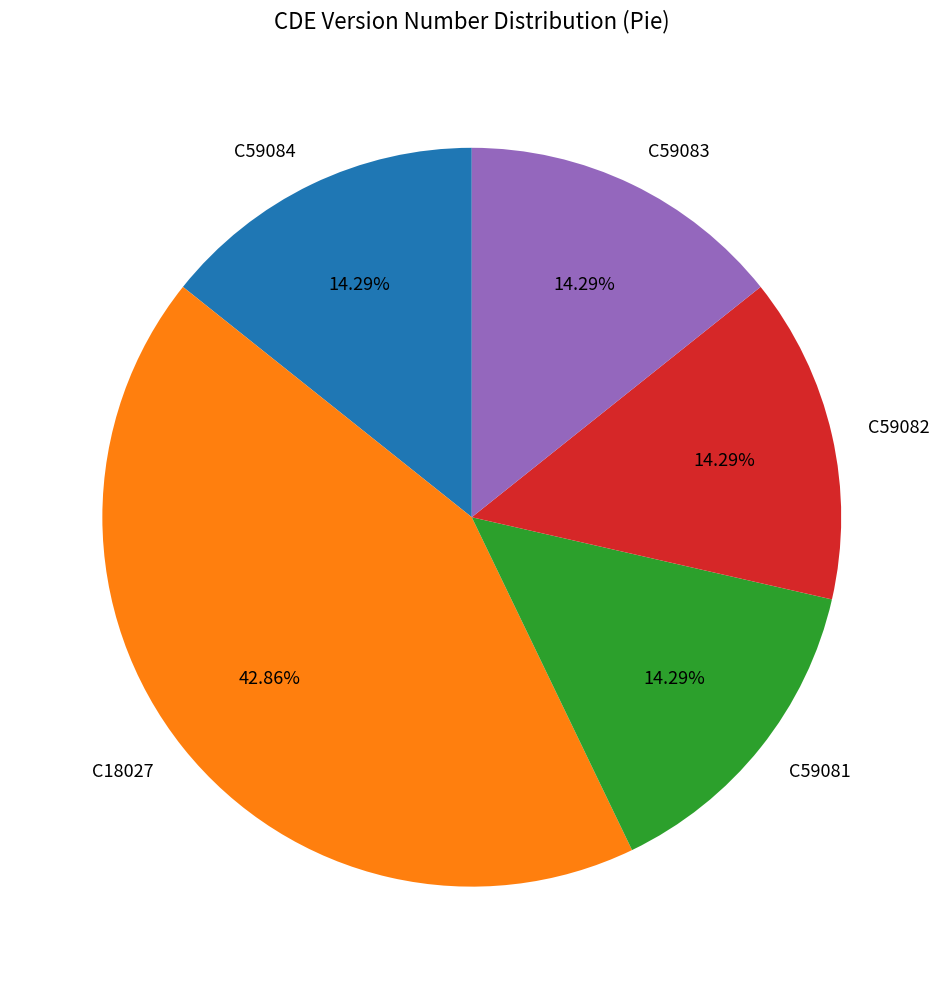

What is the largest slice in the pie chart?

C18027